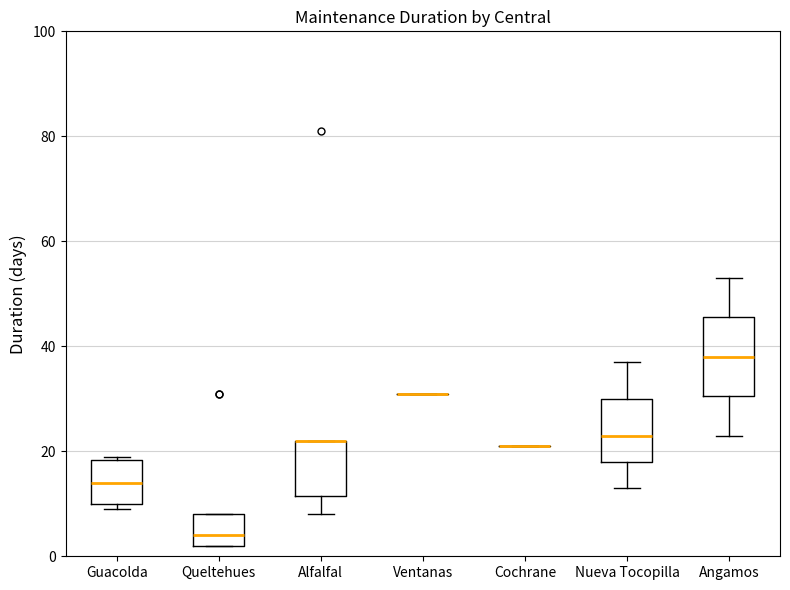

Comparing the boxes themselves (not the whiskers), which one is the tallest?

Angamos